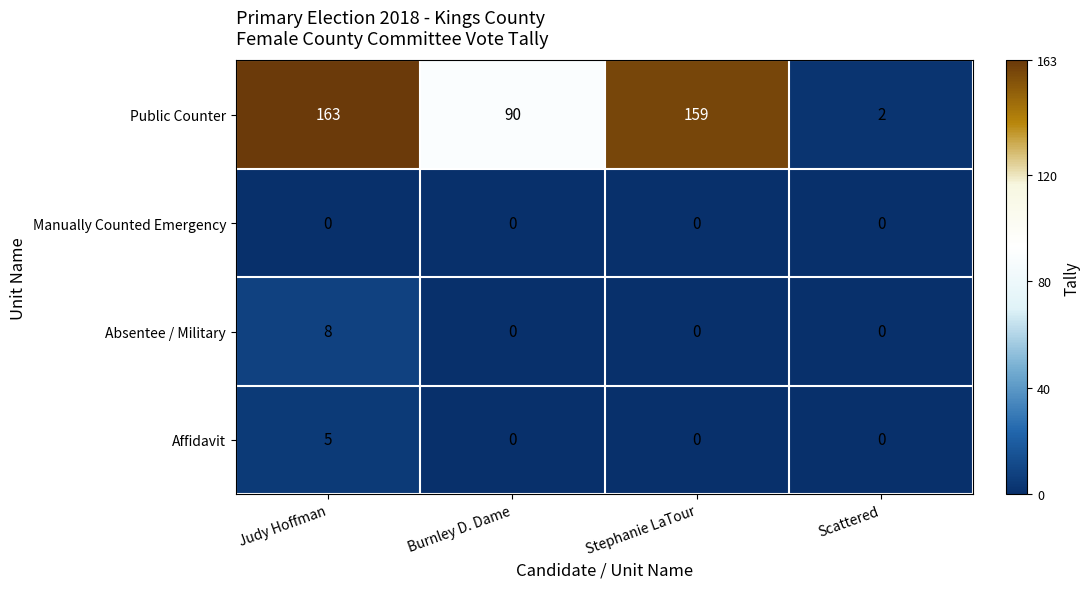

Which series changed the most between Stephanie LaTour and Scattered?

Public Counter